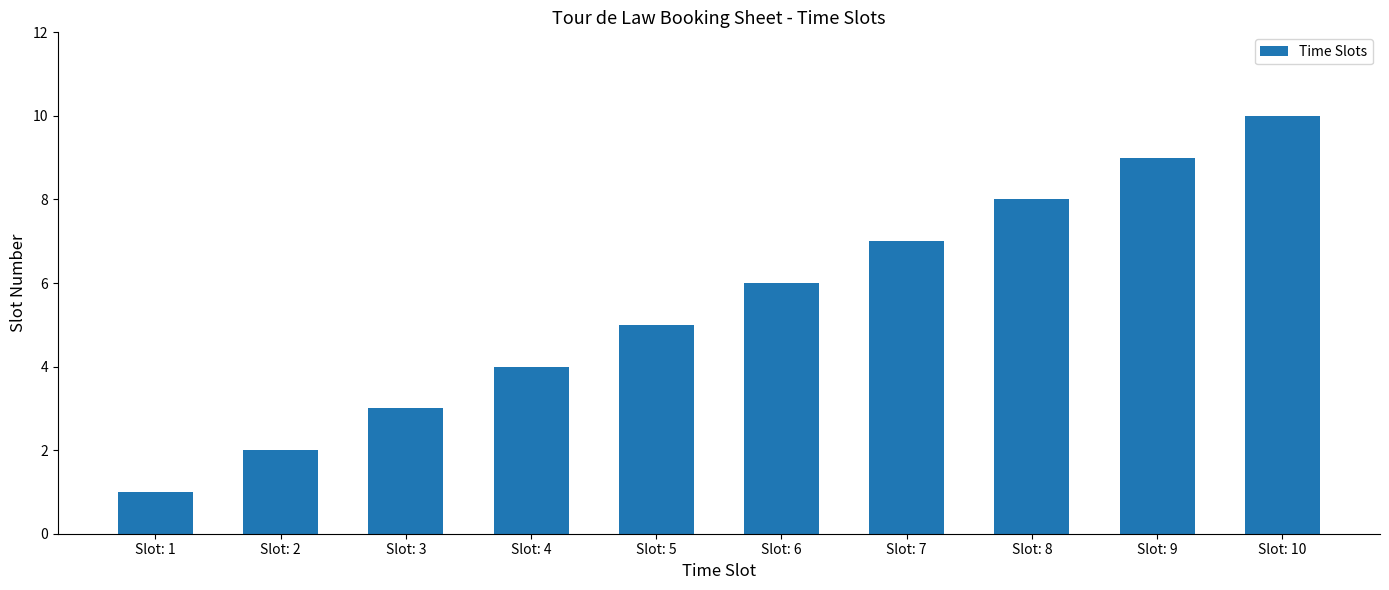

Read the value at Slot: 7.

7